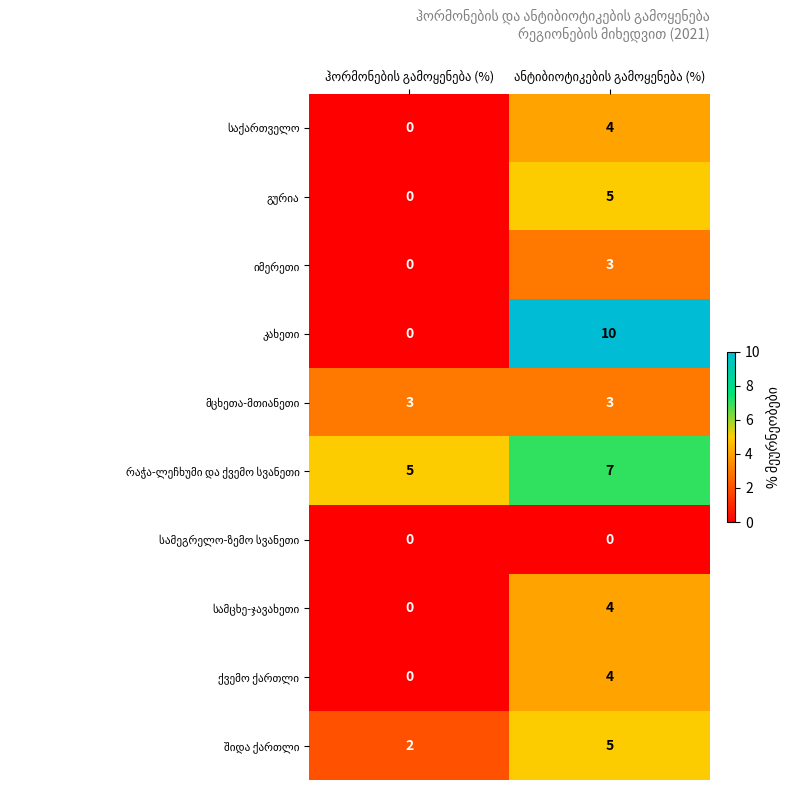

What is the maximum value shown in the chart?

10